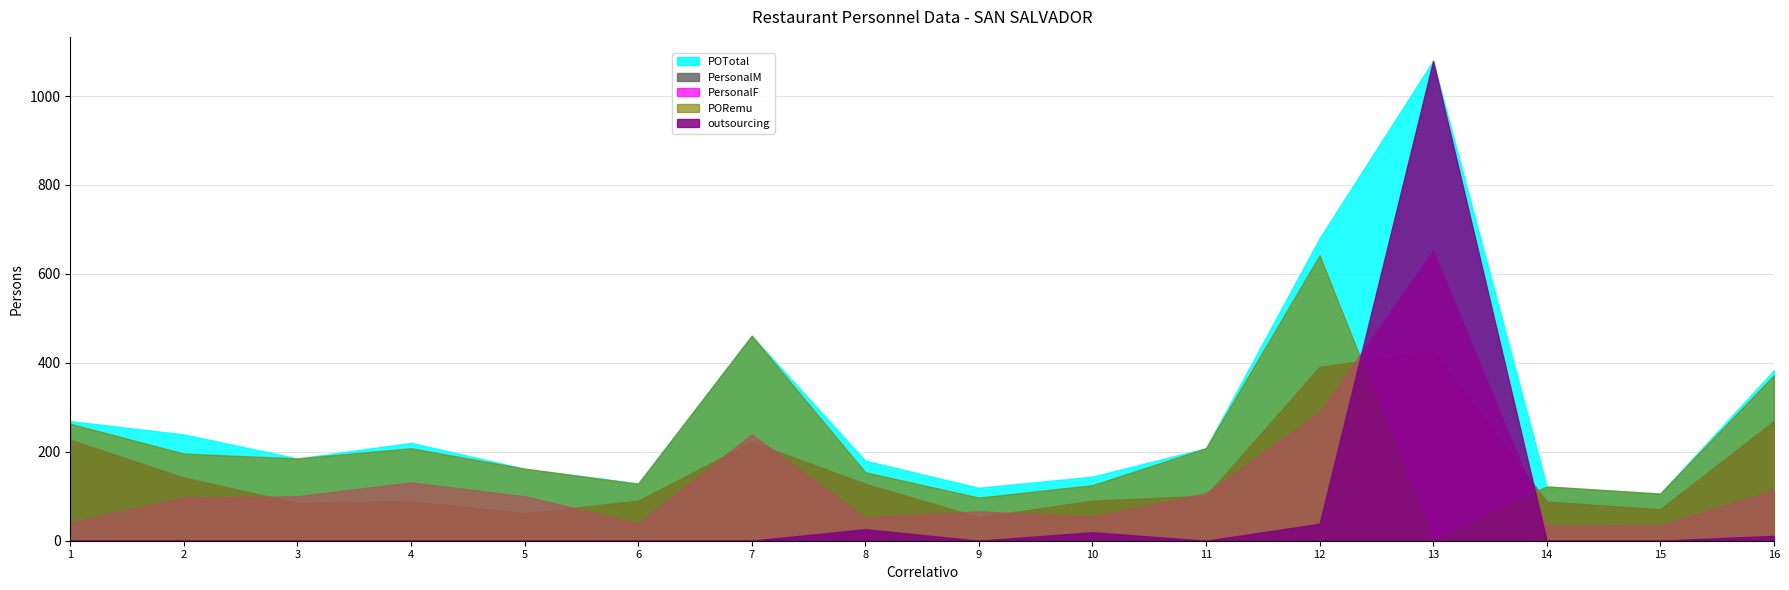

List the series in order of their peak value, highest first.

POTotal, outsourcing, PersonalF, PORemu, PersonalM